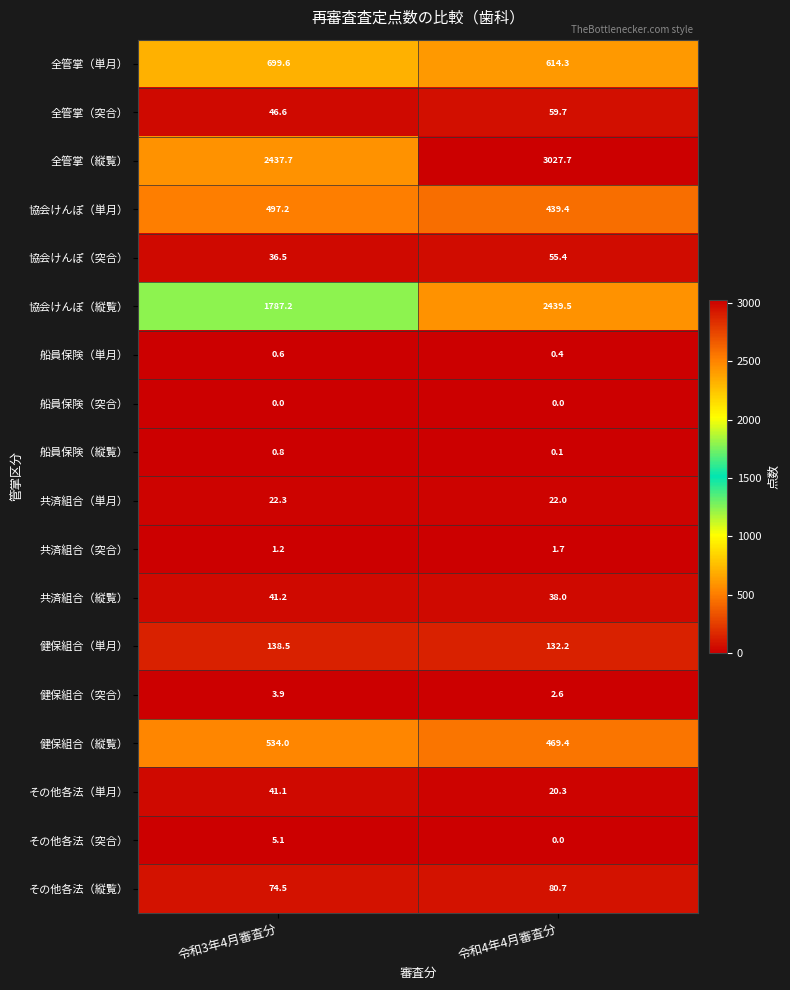

Where is 健保組合（単月） nearest to the value 135?

令和4年4月審査分